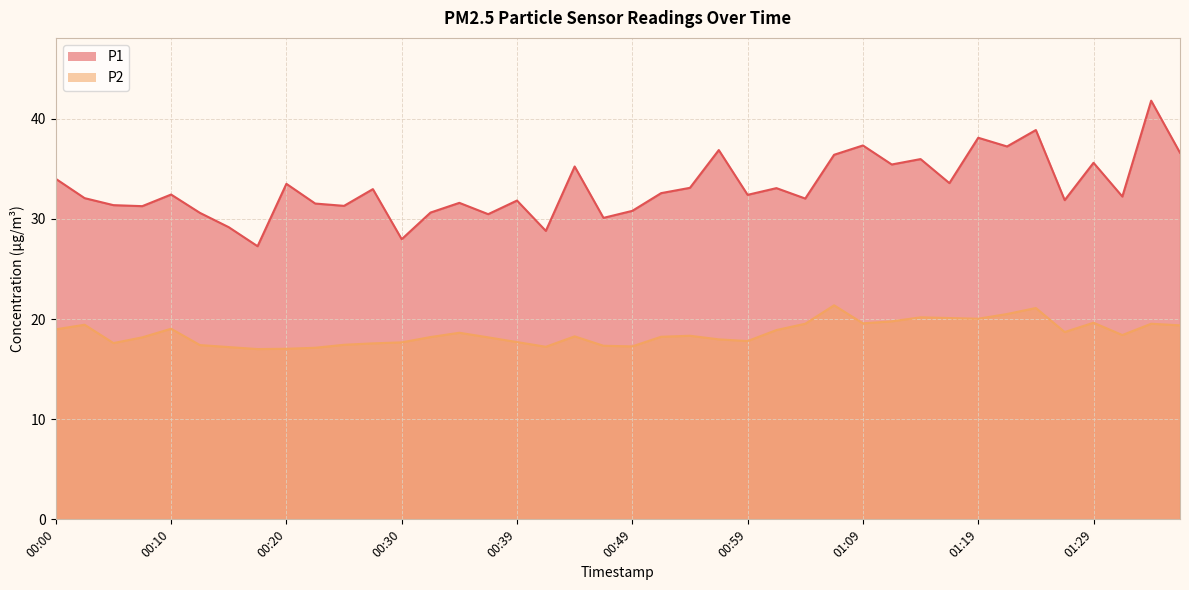

Between 00:59 and 01:11, which is larger?

01:11